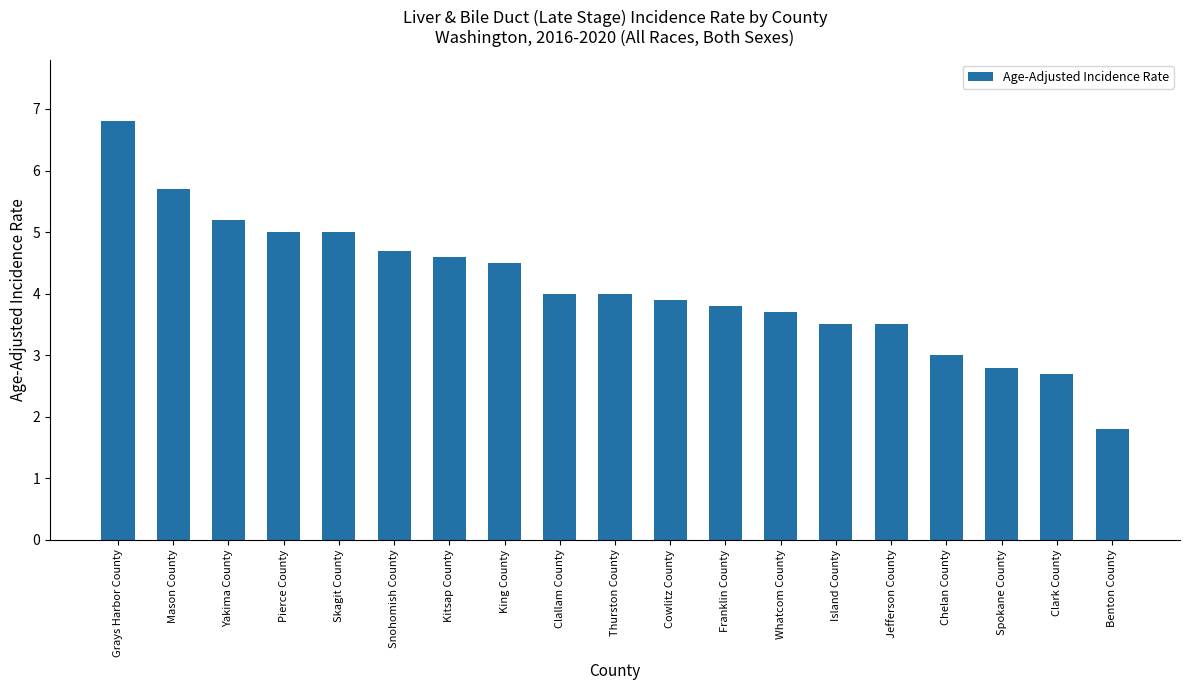

What is the sum of all values?

78.2